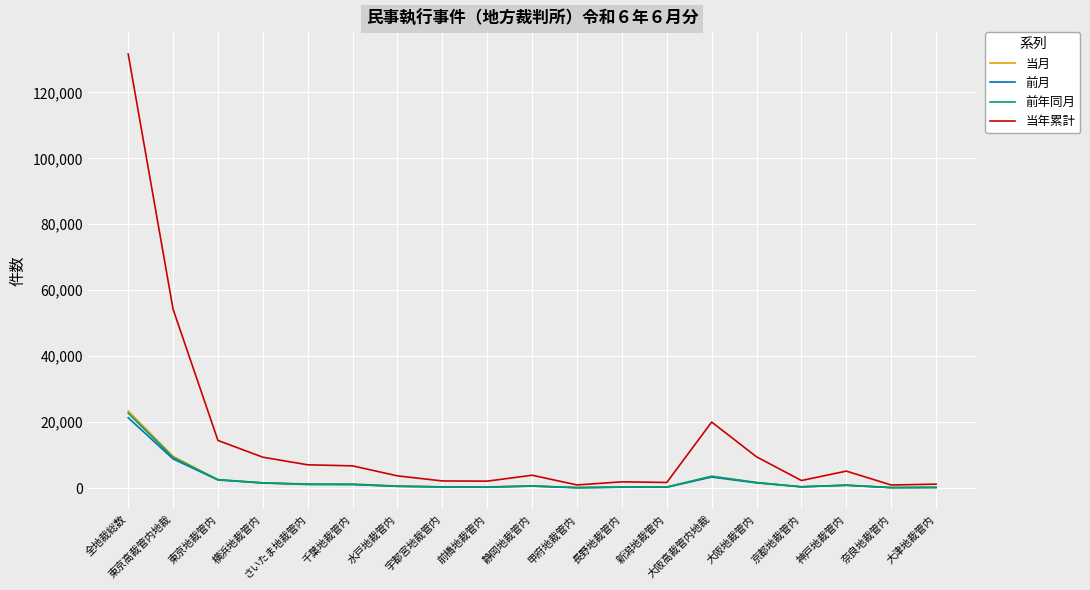

The 当年累計 series shows 977 at 甲府地裁管内. True or false?

True